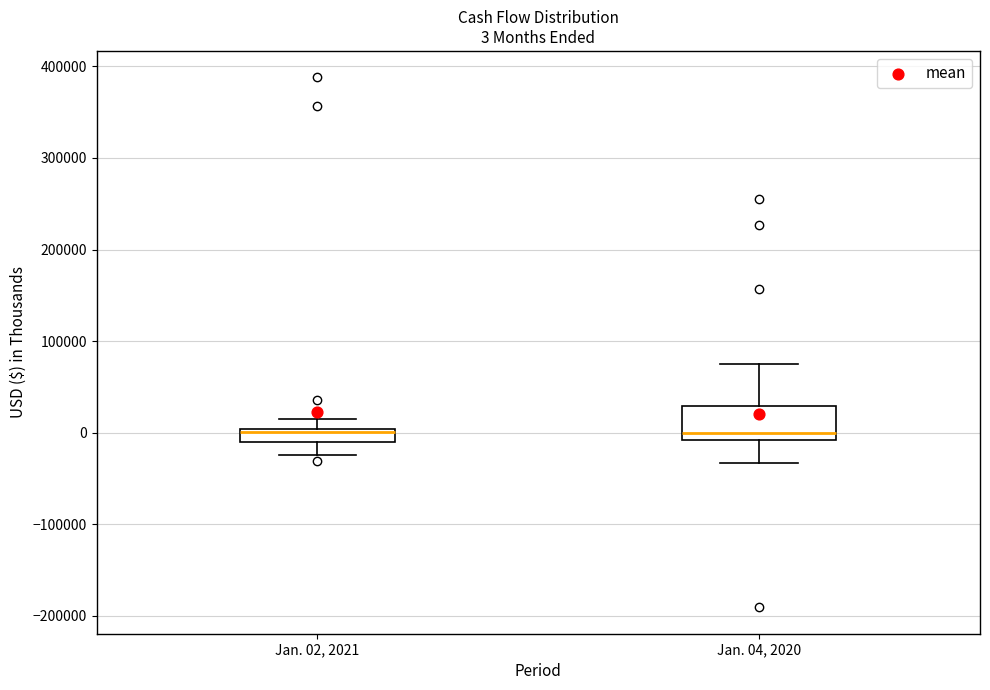

Comparing the boxes themselves (not the whiskers), which one is the tallest?

Jan. 04, 2020